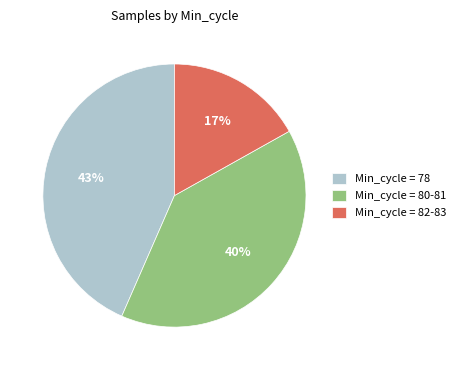

Which slice is the smallest?

Min_cycle = 82-83